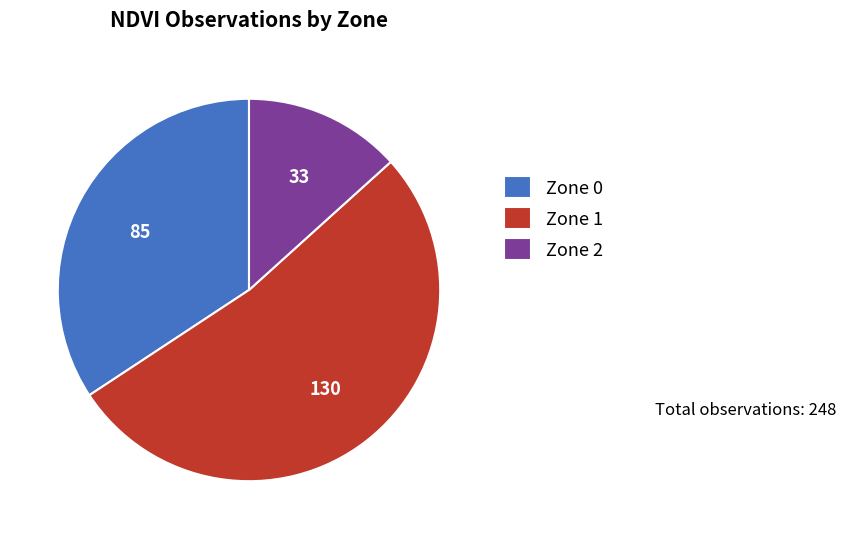

True or false: Zone 2 accounts for 13% of the total.

True